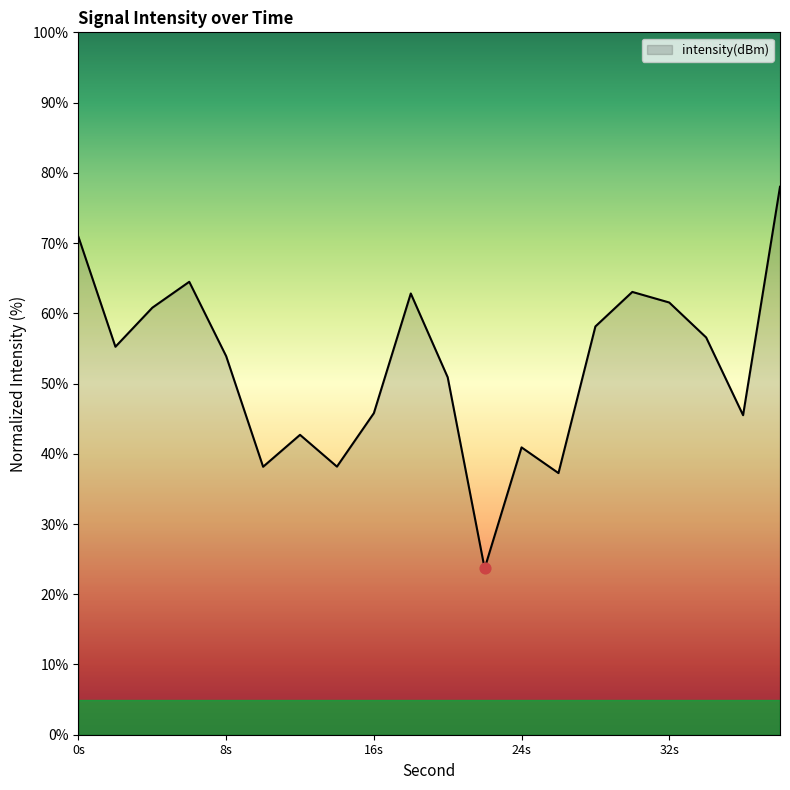

What is the greatest value displayed?

78.0